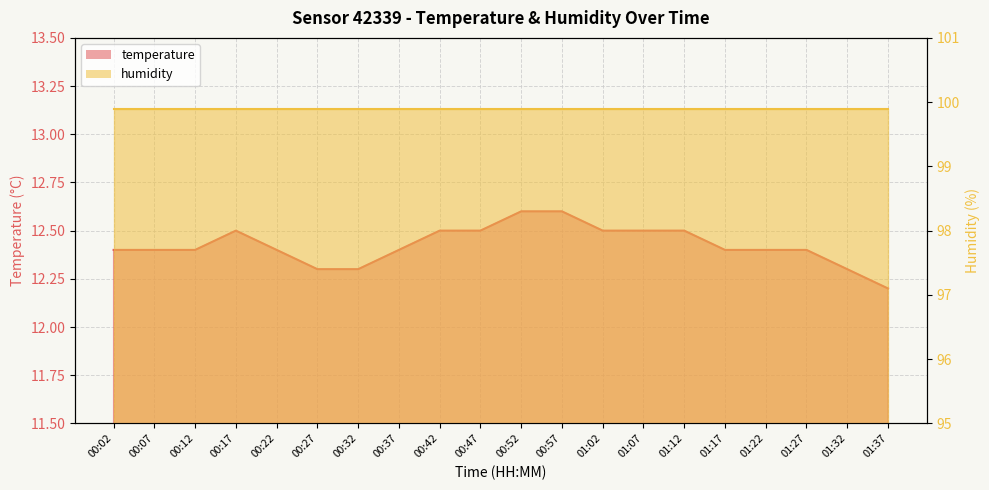

Approximately how many times larger is the value at 00:47 compared to 01:27?

1.0